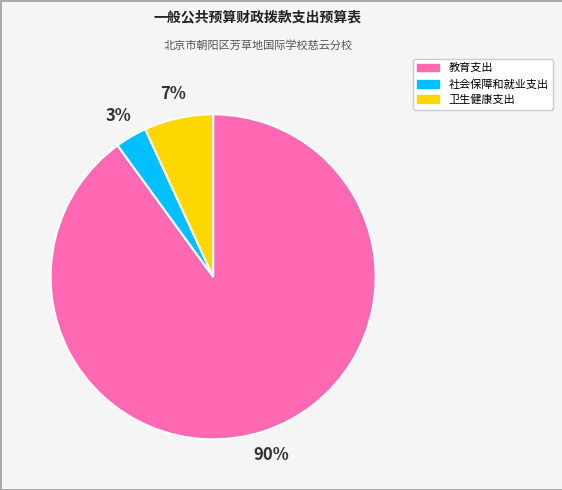

To the nearest percent, what is the difference between the largest and smallest slice percentages?

87%